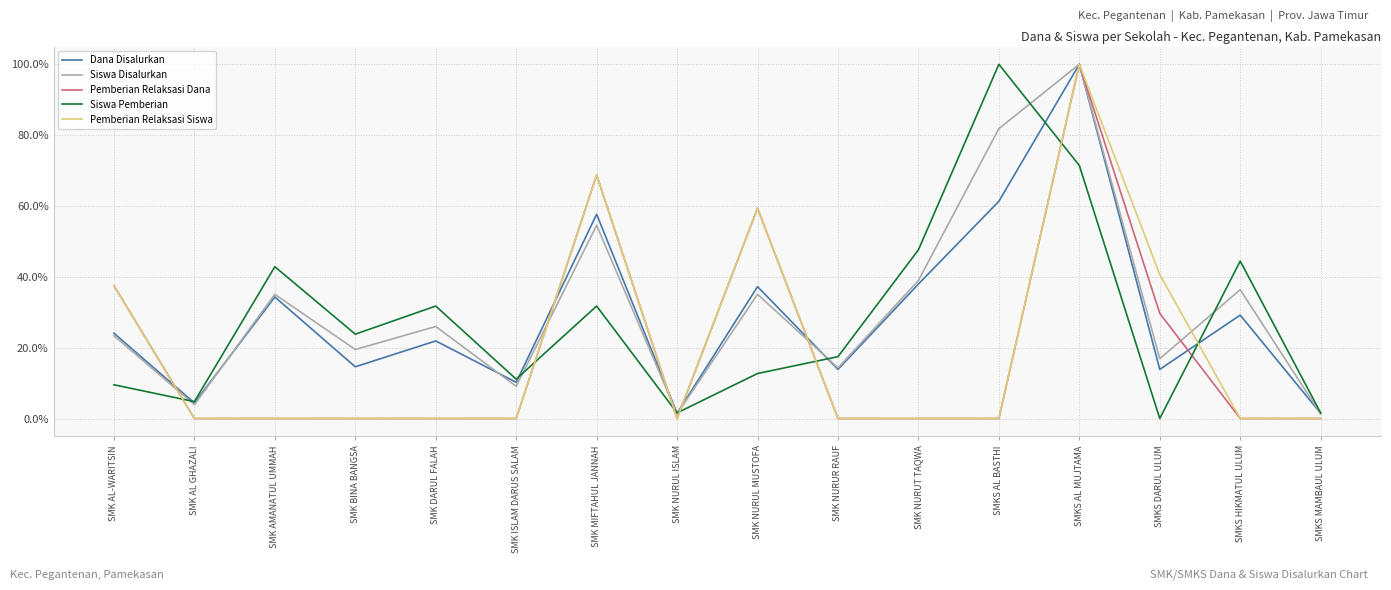

Is this an area chart (filled region under the line)?

No